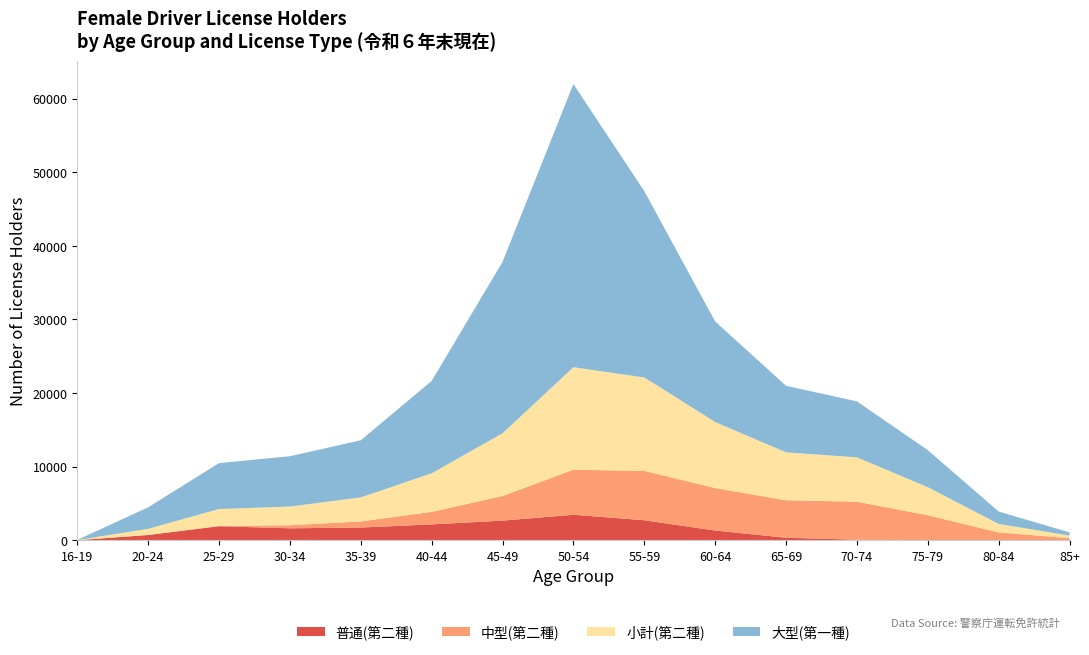

At which category is the sum across all series the highest?

50-54